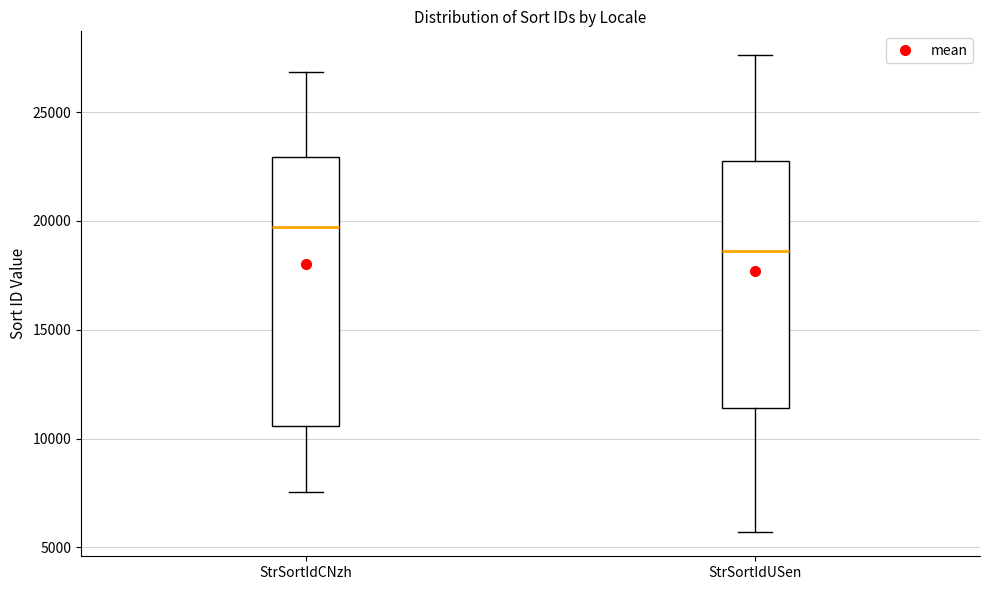

Comparing the boxes themselves (not the whiskers), which one is the tallest?

StrSortIdCNzh